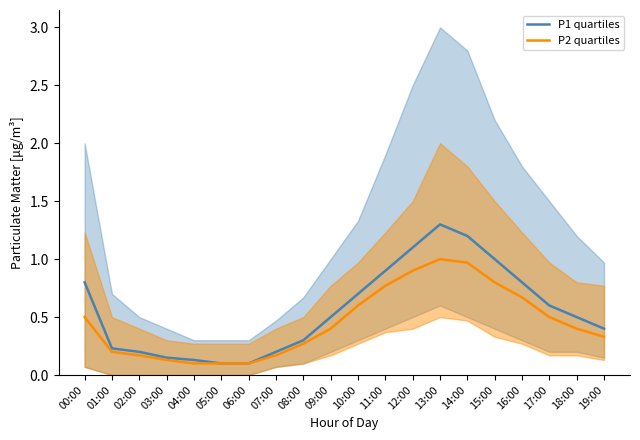

True or false: P1 quartiles and P2 quartiles cross at least once.

False